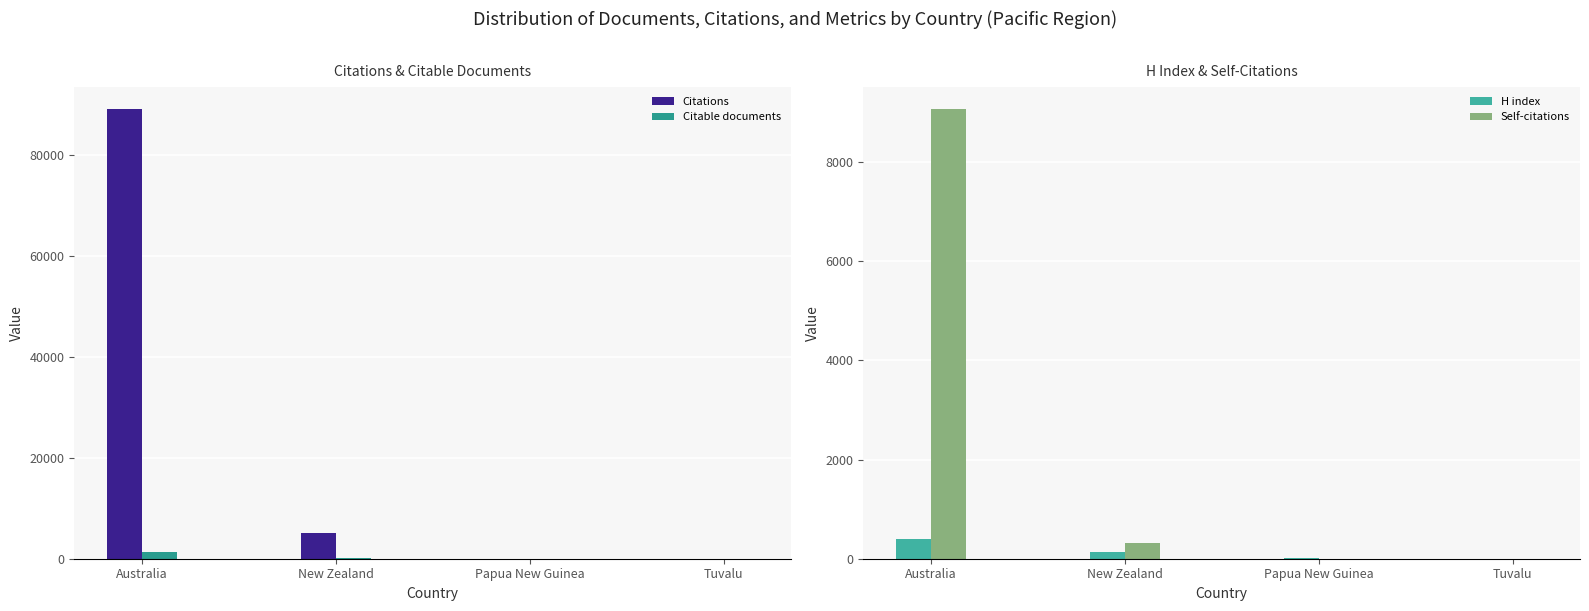

True or false: H index has a value of 43 at New Zealand.

False